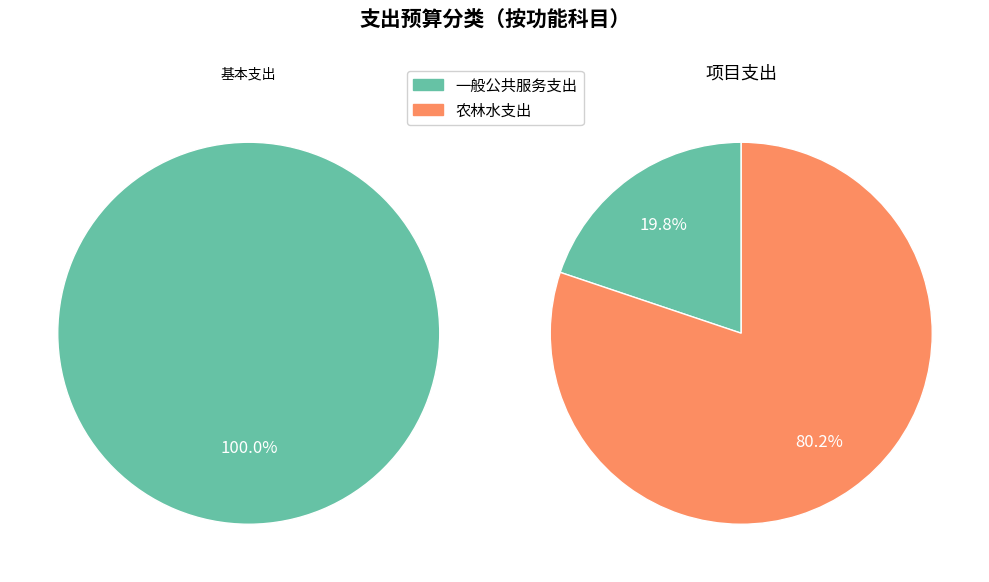

Count the number of slices in the pie.

2